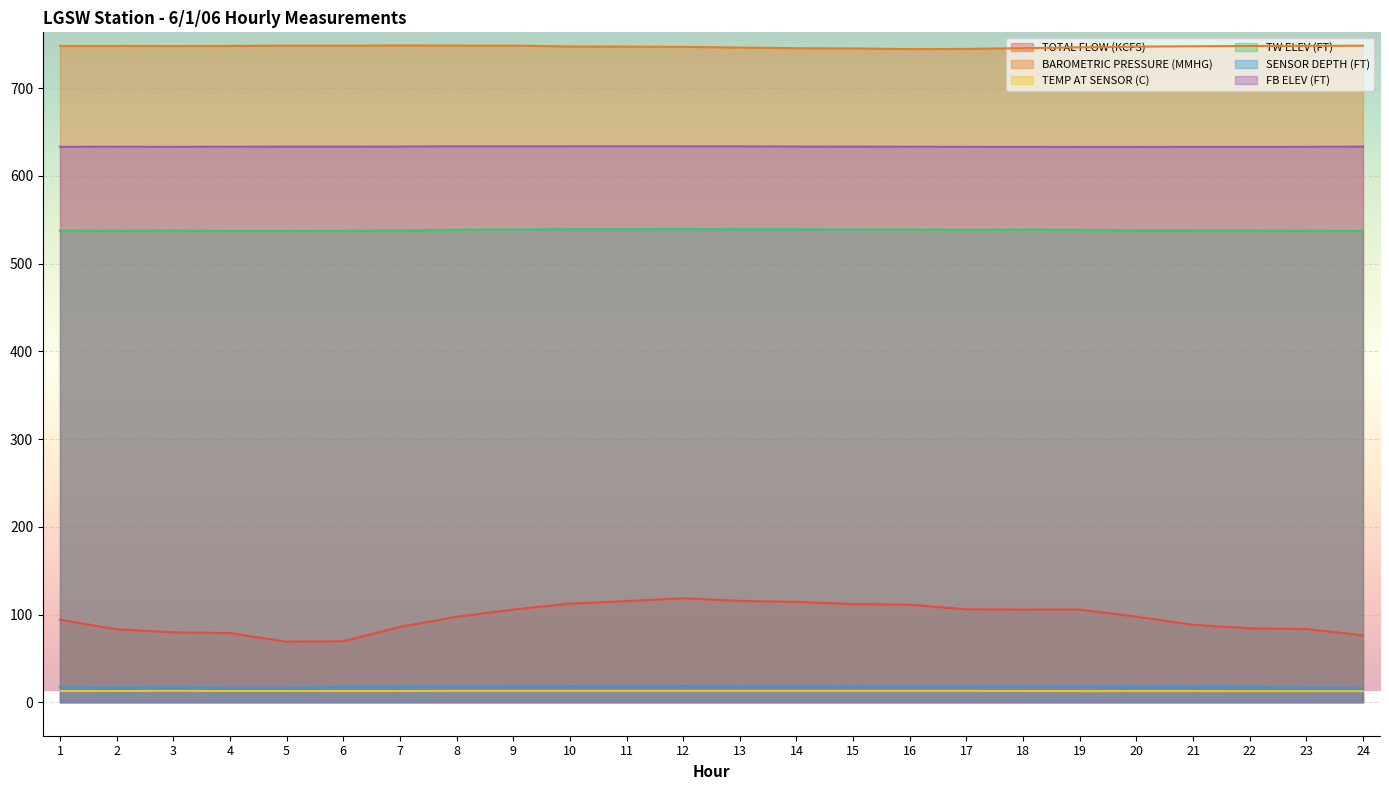

The value of TEMP AT SENSOR (C) at 6 is 12.8. True or false?

True